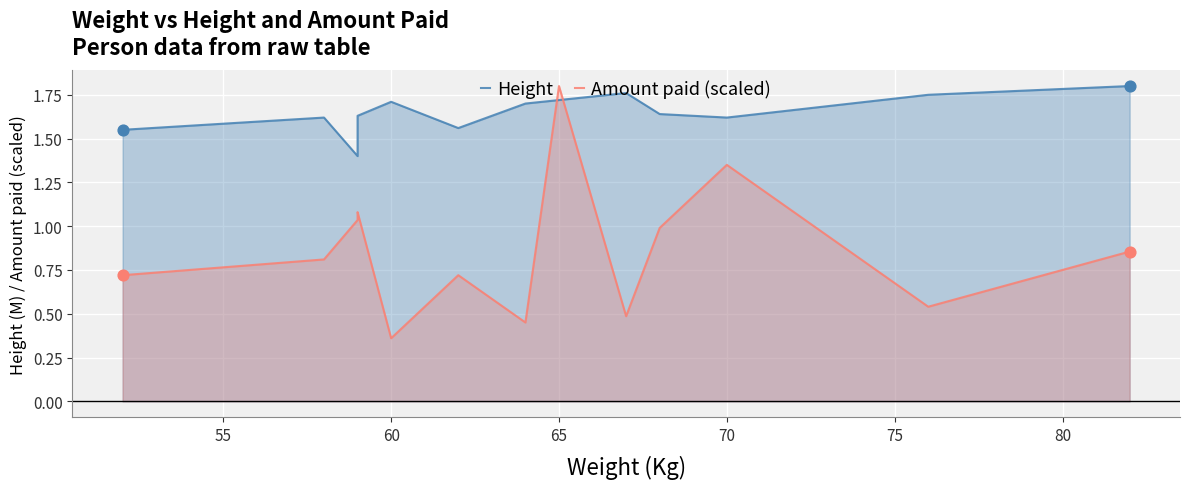

Which series reaches the minimum Y coordinate?

Amount paid (scaled)